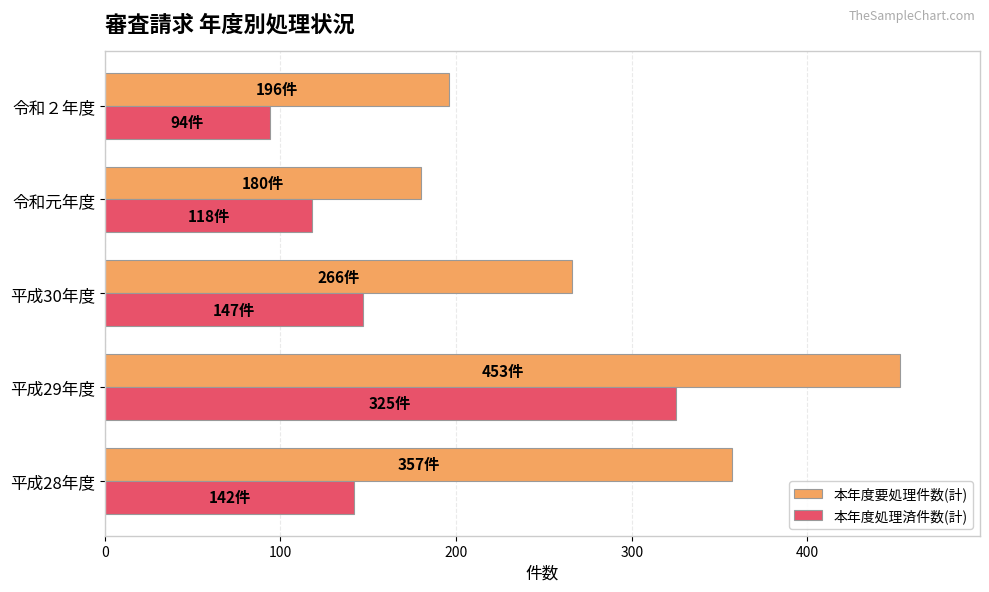

How many categories are shown in the chart?

5